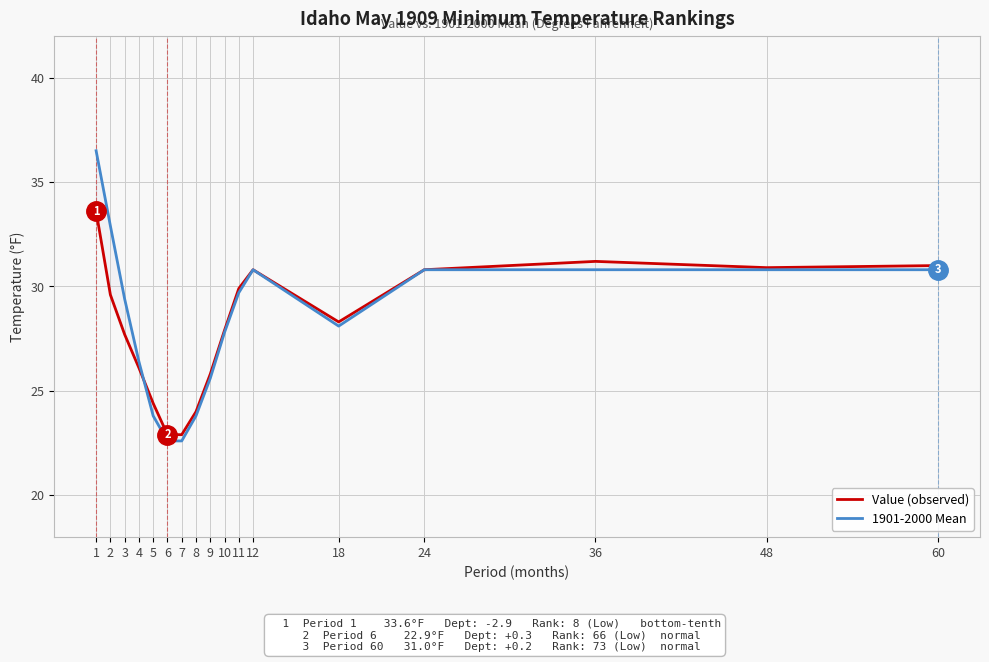

What value does the Value (observed) series have at 10?

27.9